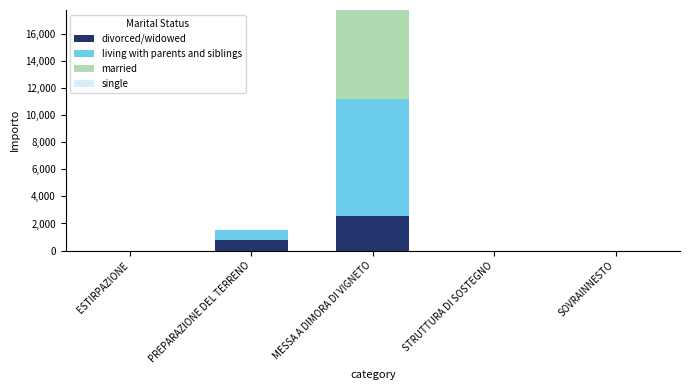

What is the maximum value for divorced/widowed?

2560.0